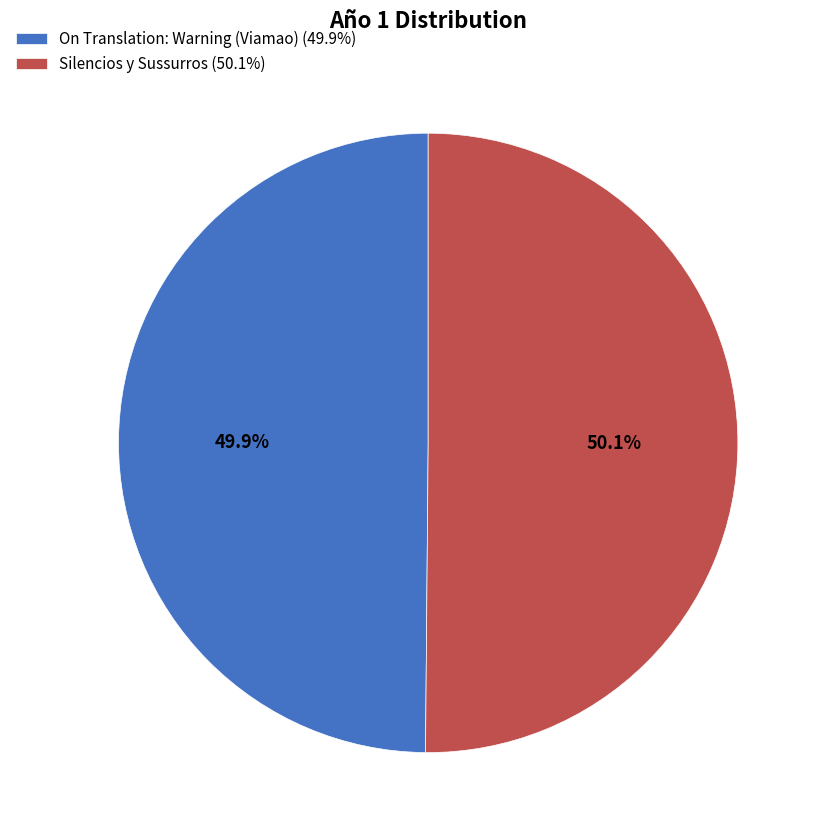

How many segments does this pie chart have?

2